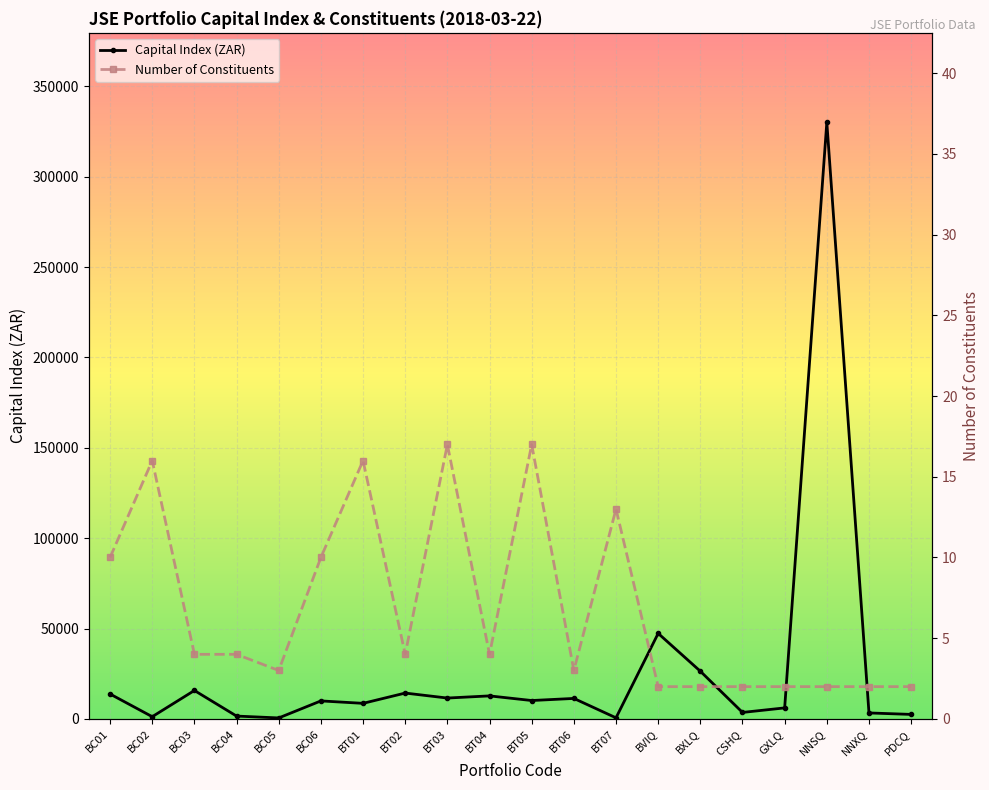

True or false: Capital Index (ZAR) has a value of 538.1 at BC05.

True